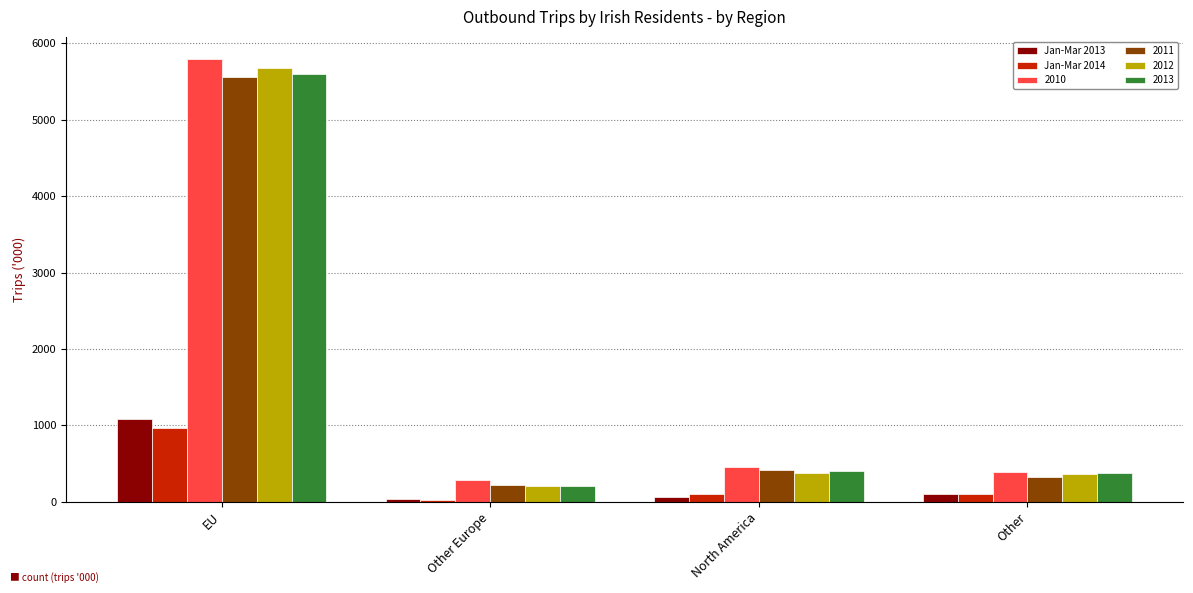

Is the value of Jan-Mar 2014 at EU greater than the value of Jan-Mar 2013 at Other?

Yes